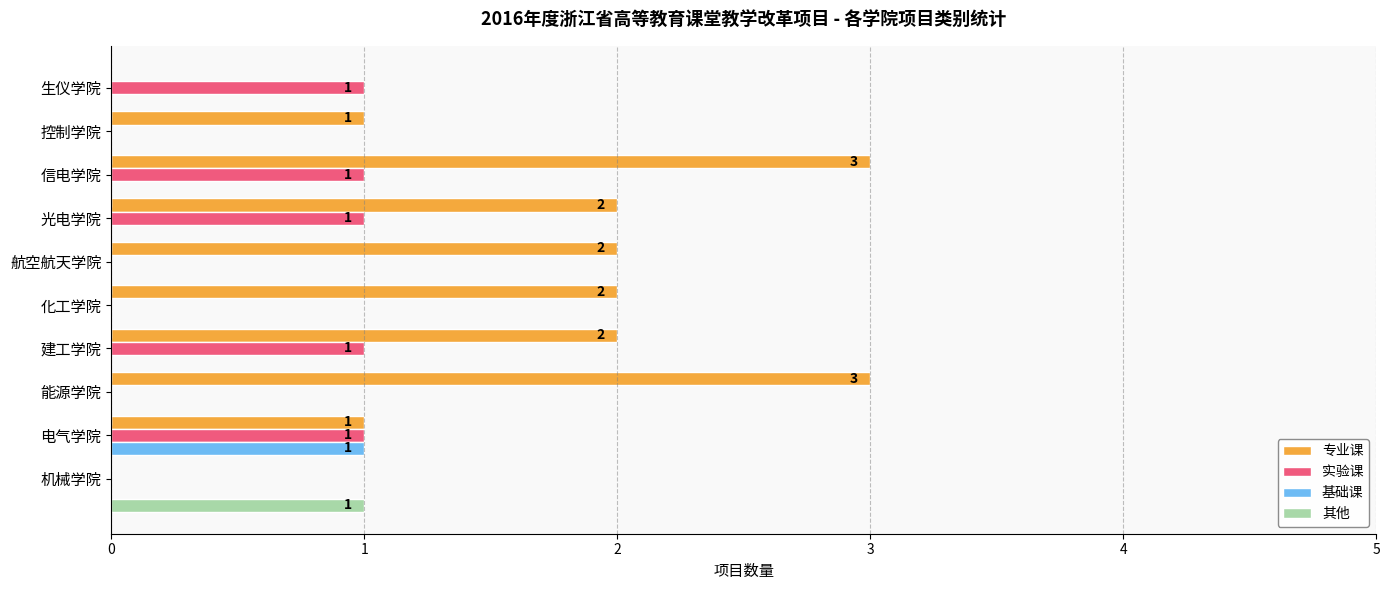

What are all the series names shown in the legend?

专业课, 实验课, 基础课, 其他